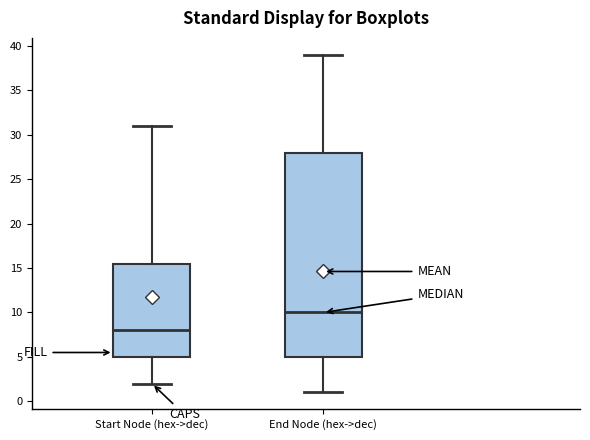

Reading left to right, read every box against the y-axis: the position of its median line, the range the box covers, and the ends of its whiskers. The values are not printed on the chart, so give them approximately, as read against the axis.

Start Node (hex->dec): median 8.0, box 5.0 to 15.5, whiskers 2.0 to 31.0
End Node (hex->dec): median 10.0, box 5.0 to 28.0, whiskers 1.0 to 39.0